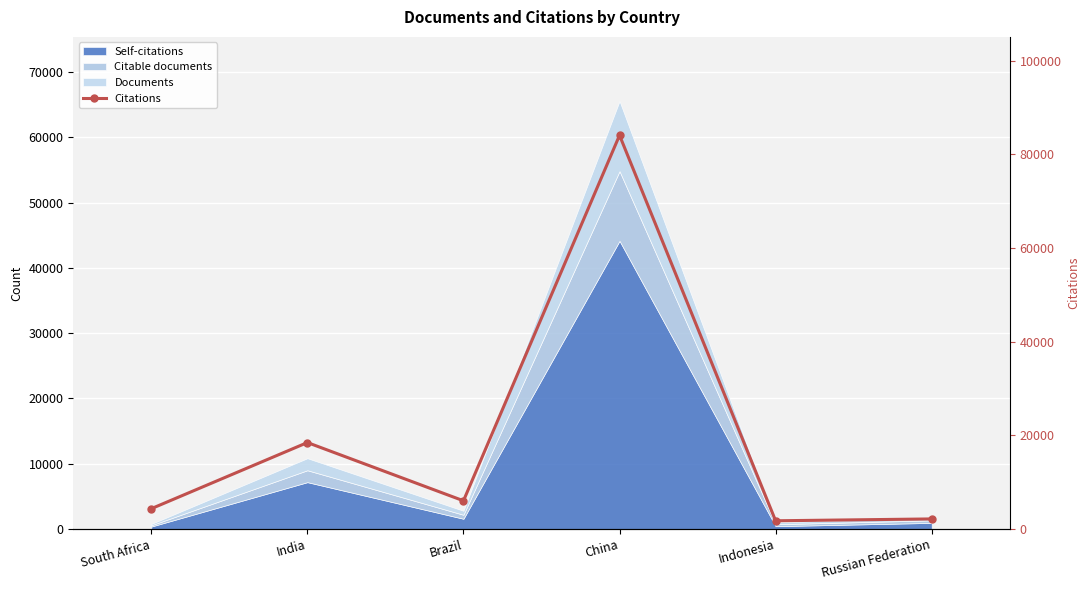

List the labels in order of value, smallest first.

Indonesia, Russian Federation, South Africa, Brazil, India, China